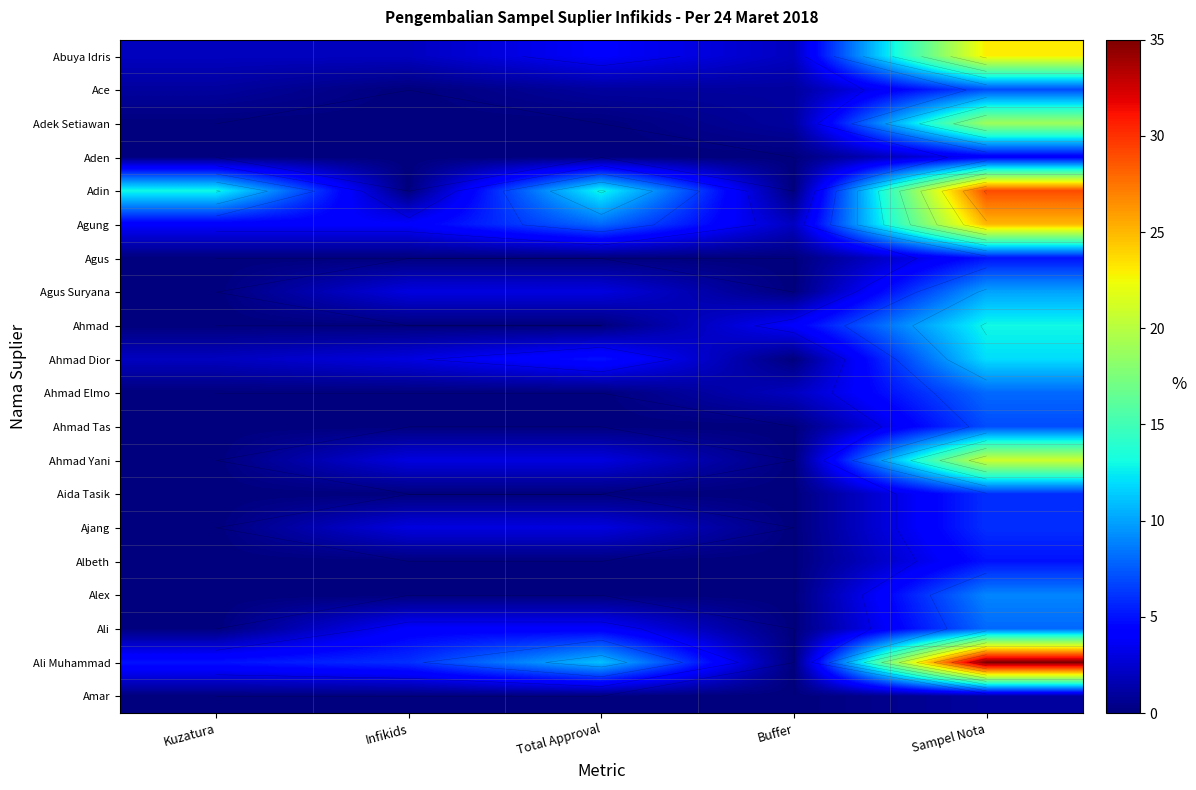

Which has a higher value, Kuzatura or Buffer?

Kuzatura